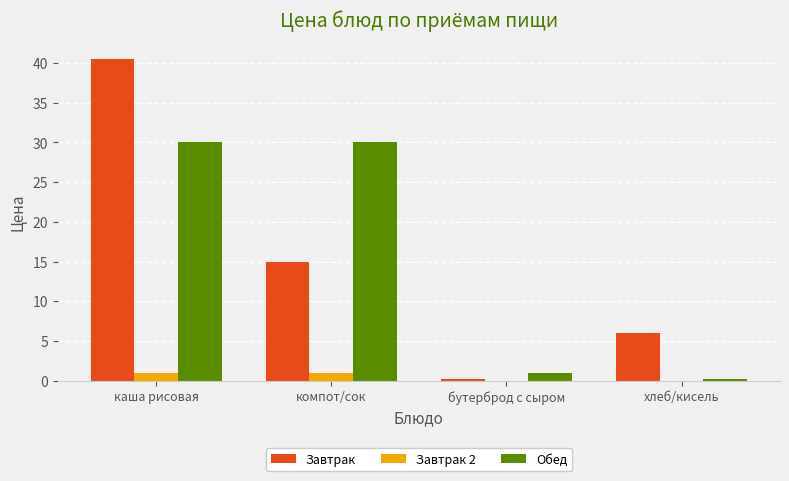

Which label corresponds to the largest value in the chart?

каша рисовая